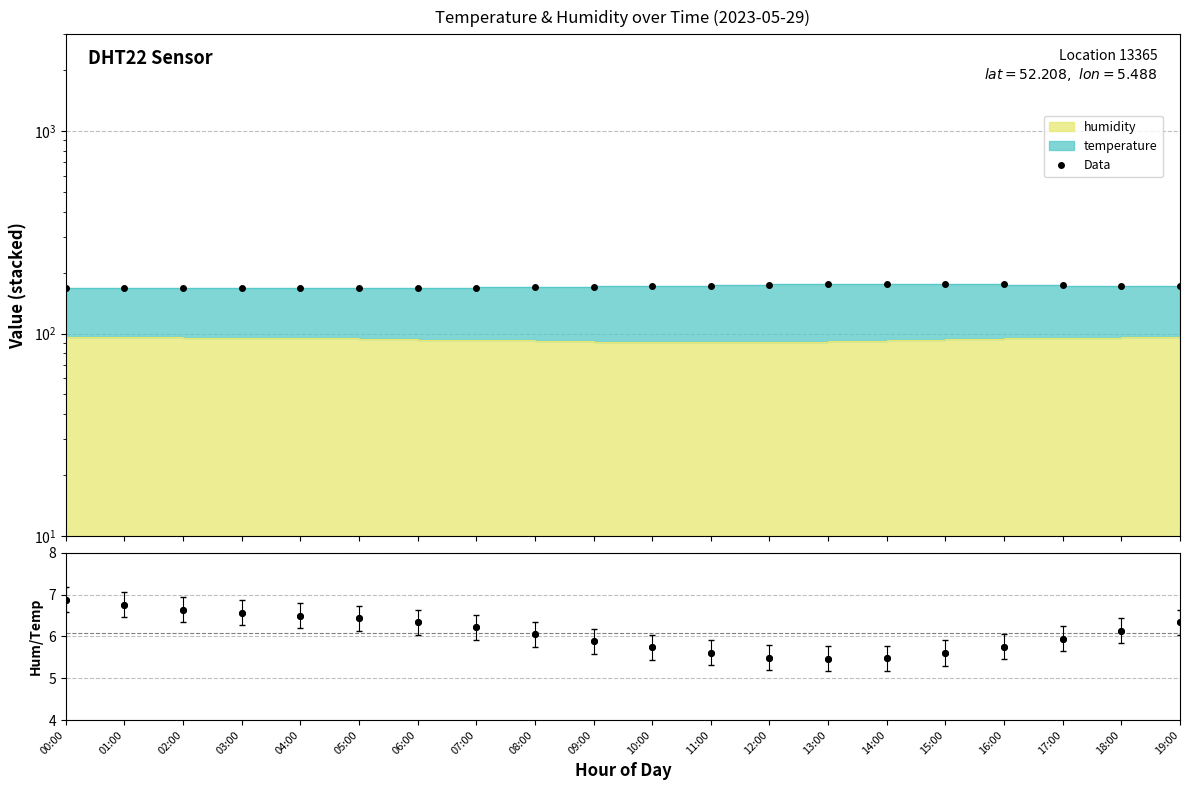

List the series in order of their peak value, lowest first.

humidity/temperature, Data